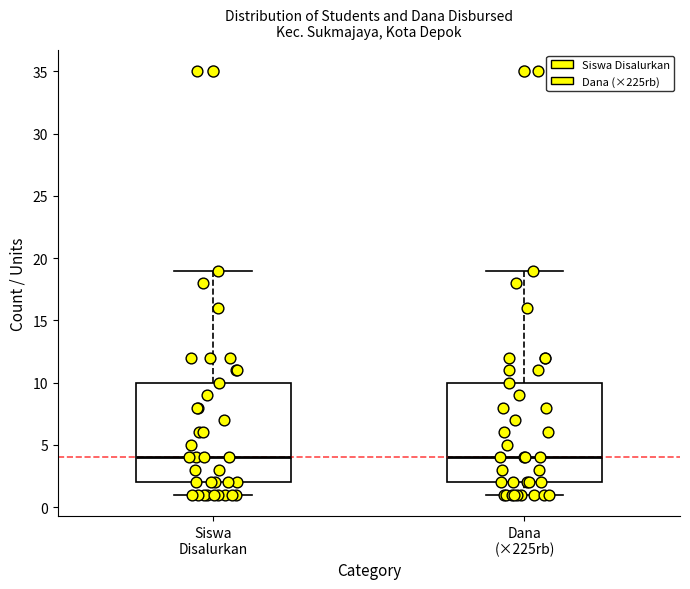

Reading left to right, transcribe this box plot: for each box, give where its median line is, the range the box spans, and where its two whiskers end, as read against the y-axis. The values are not printed on the chart, so give them approximately, as read against the axis.

Siswa Disalurkan: median 4, box 2 to 10, whiskers 1 to 19
Dana (×225rb): median 4, box 2 to 10, whiskers 1 to 19